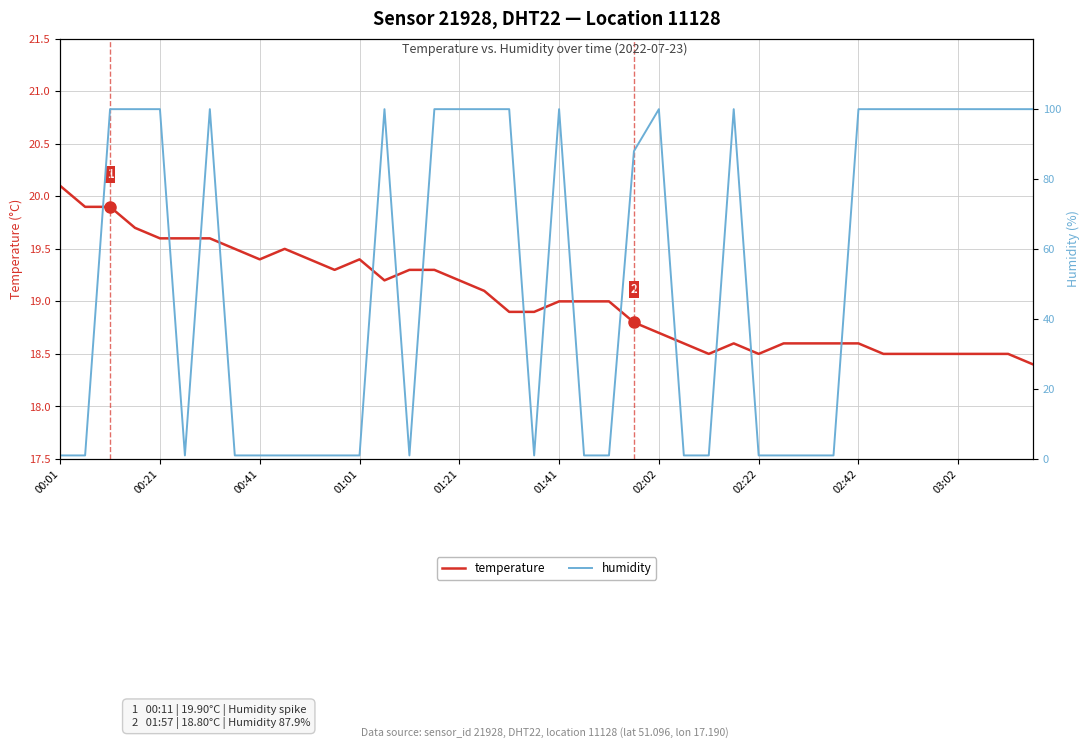

What is the value of the temperature point at the 9th from the left?

19.4